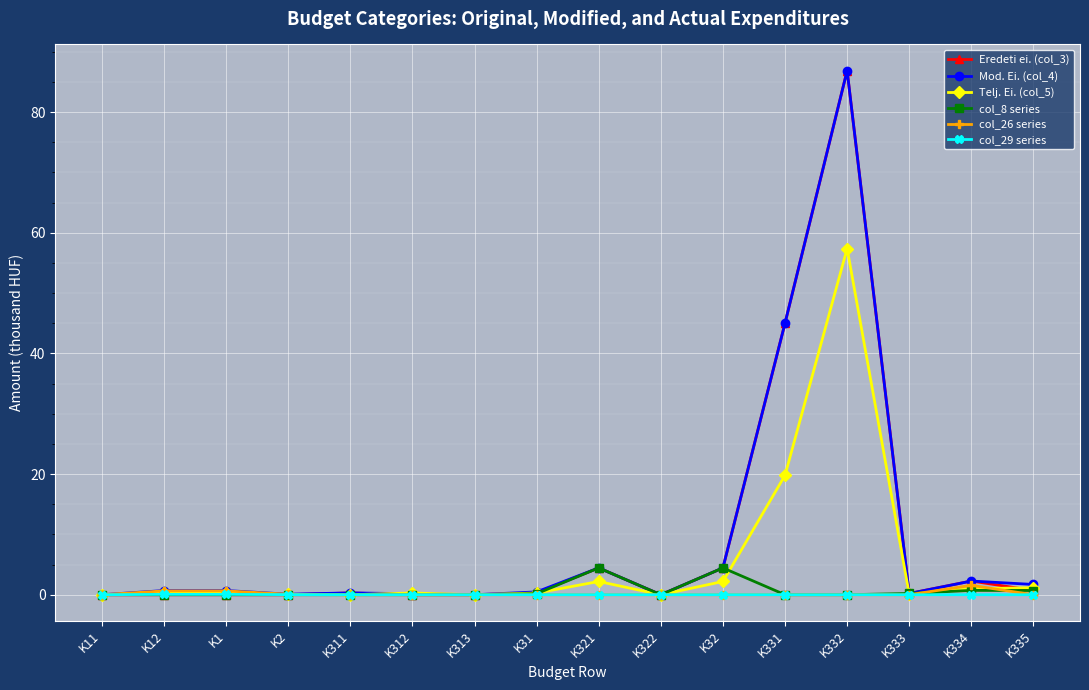

What is the maximum value shown in the chart?

86.9